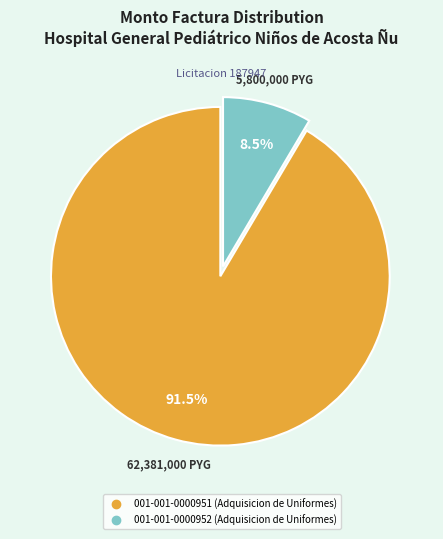

What percentage is NOT represented by 001-001-0000951 (Adquisicion de Uniformes)?

8.5%